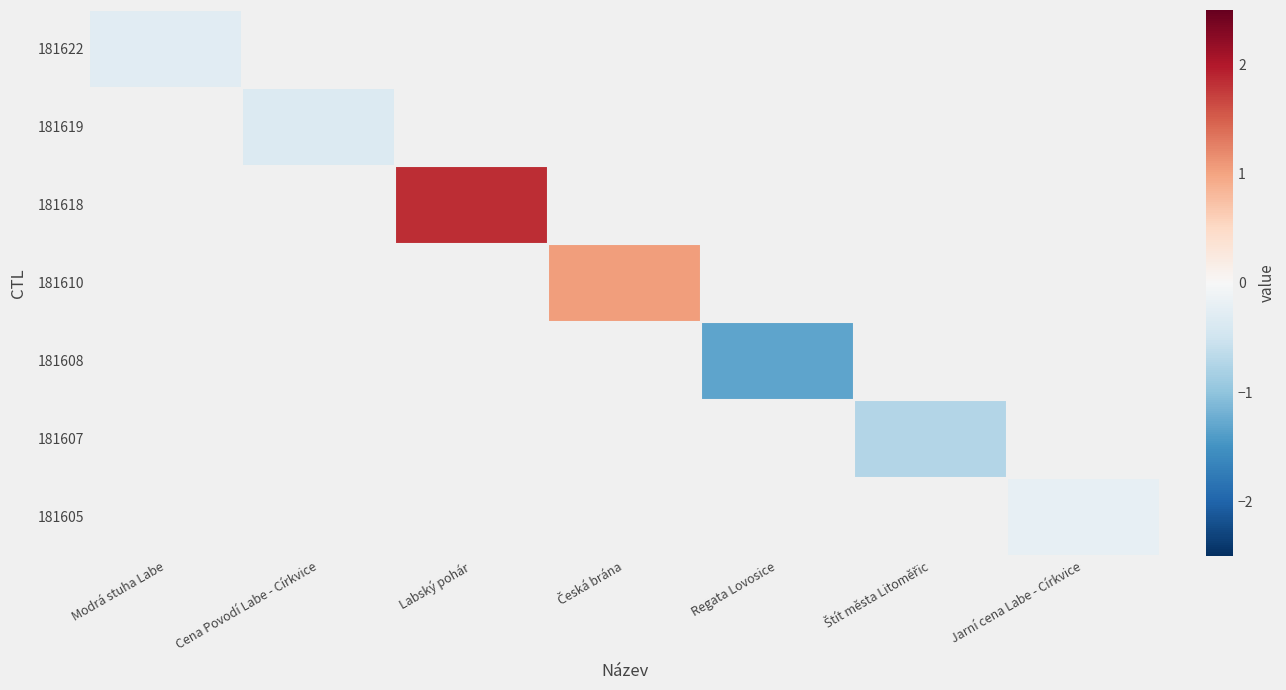

Where does the 181610 series first go above 1?

Česká brána